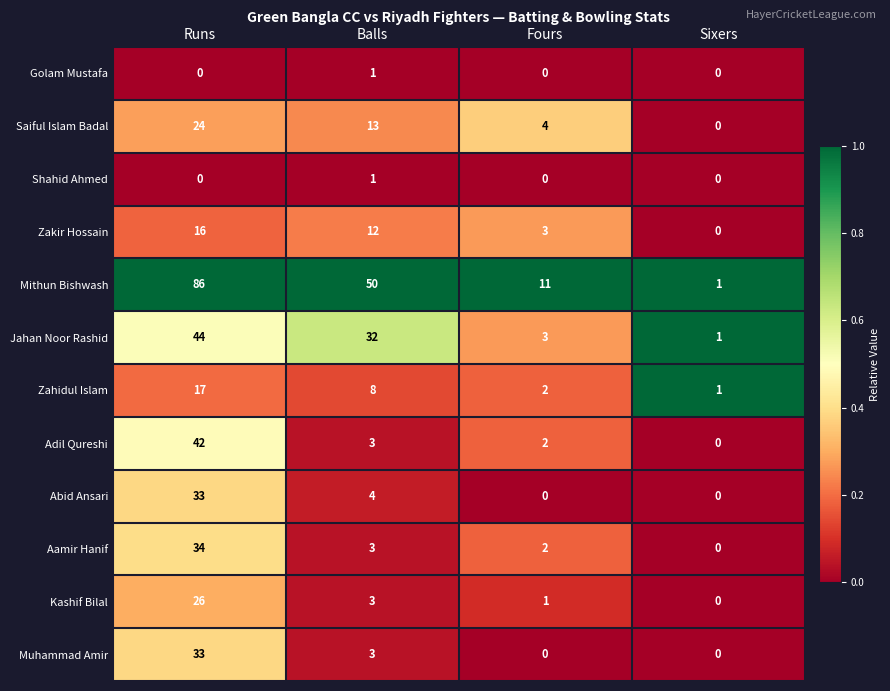

List the labels in order of Saiful Islam Badal value, smallest first.

Sixers, Fours, Balls, Runs